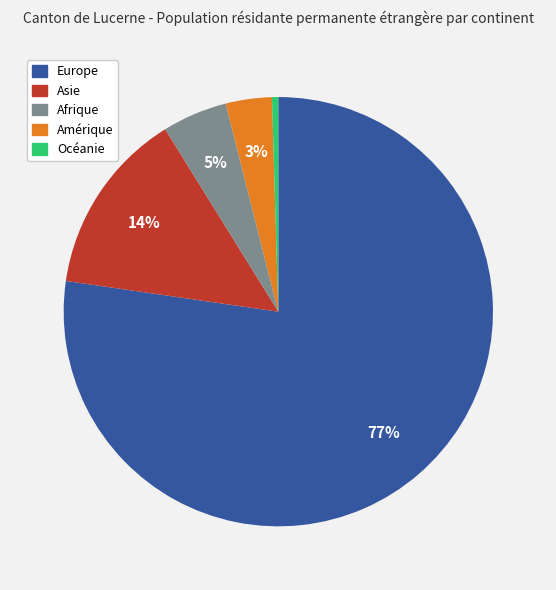

What percentage is the Asie slice, to the nearest percent?

14%